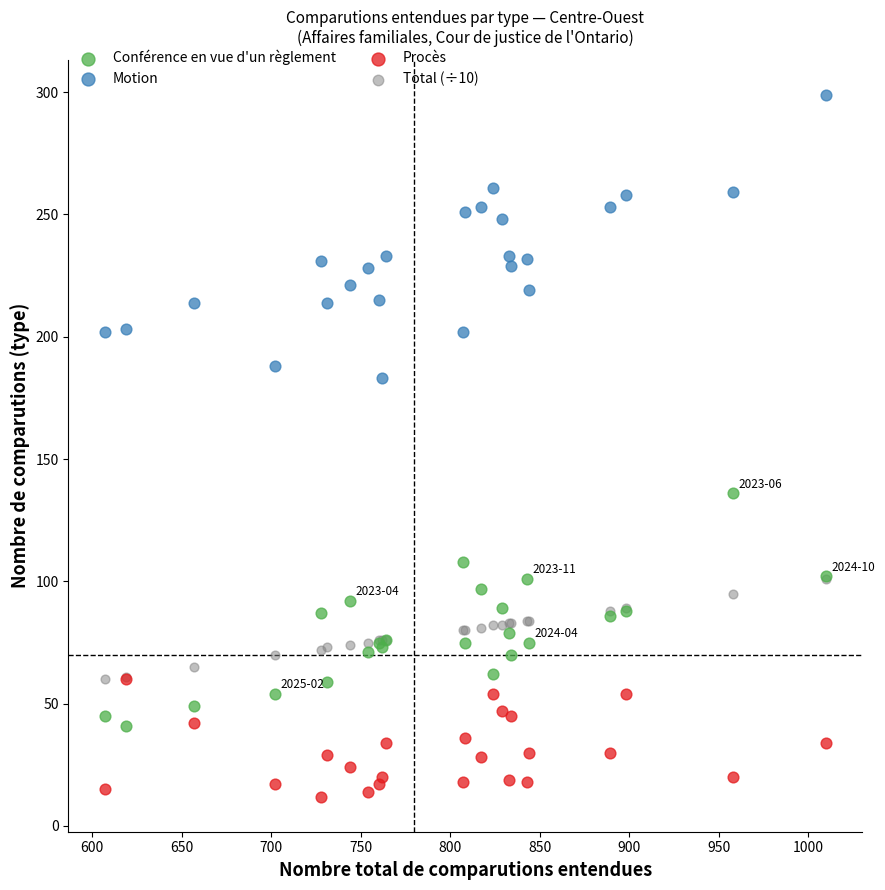

Across all series, what Y value is closest to 155?

136